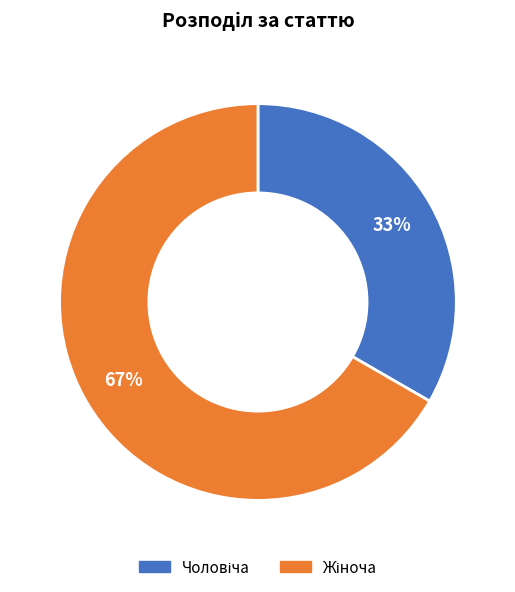

How many slices are in this pie chart?

2